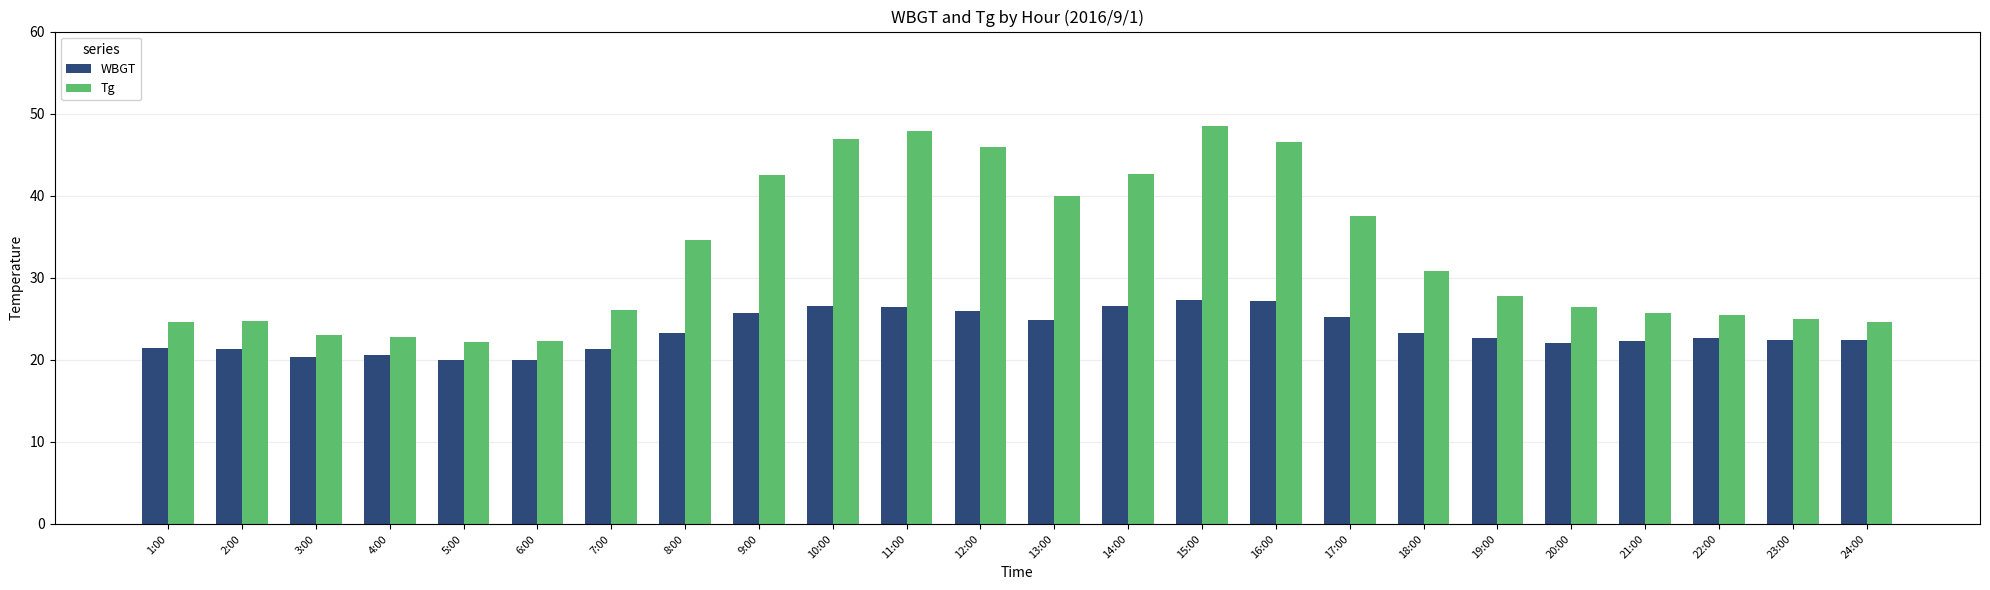

Between 7:00 and 12:00, which series saw the biggest shift?

Tg